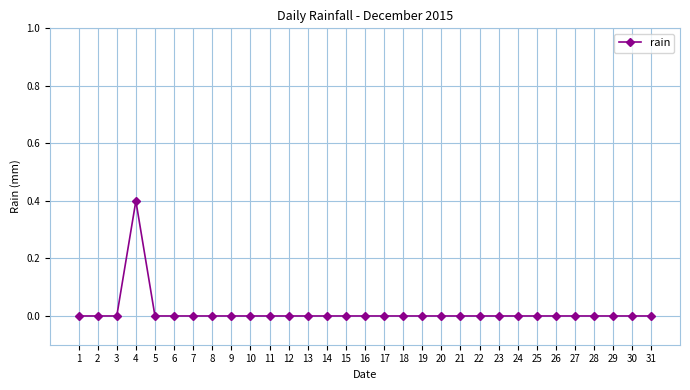

Count the number of data series in this chart.

1